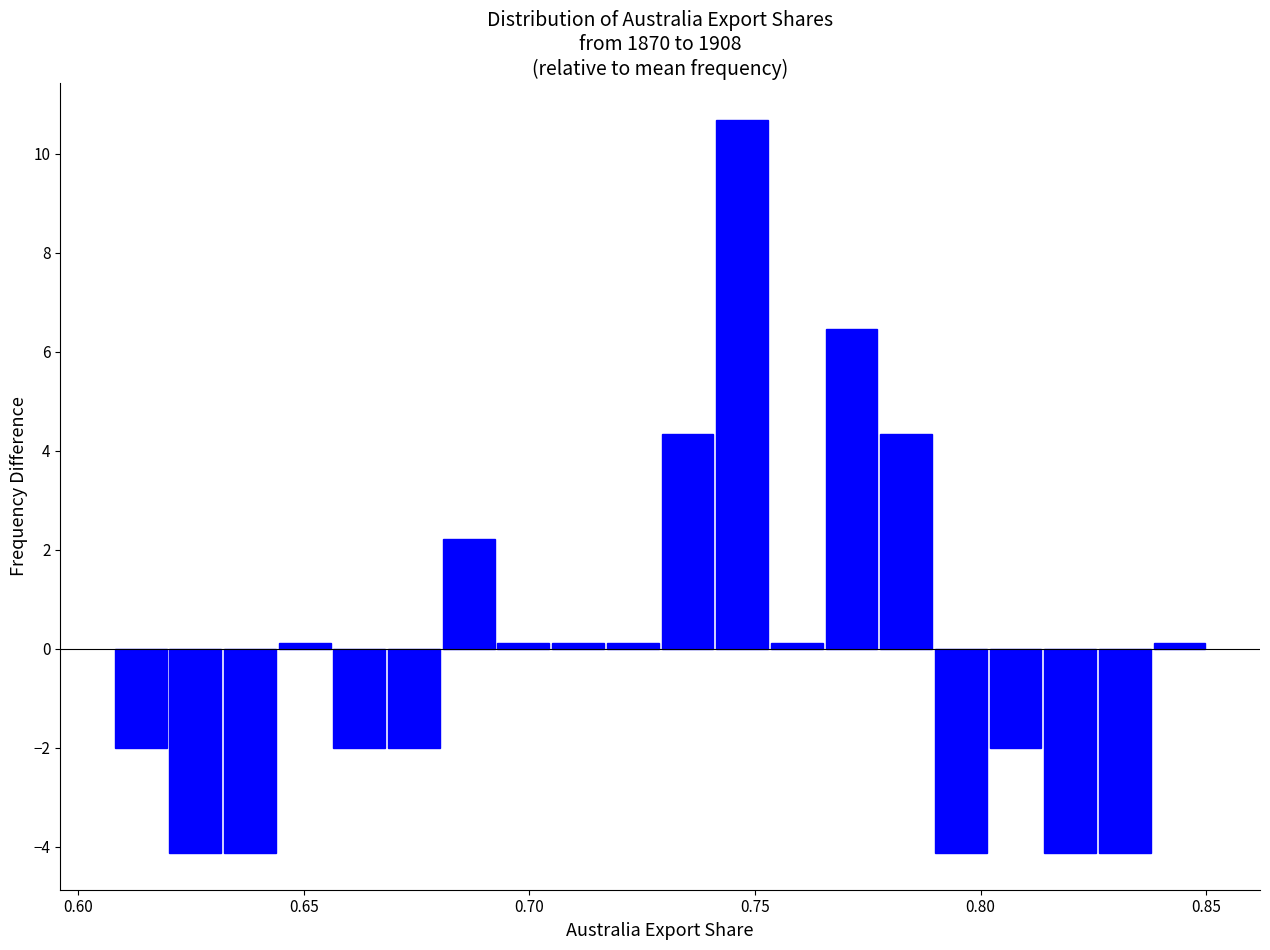

Around what value on the x-axis is the tallest bar? Give the approximate position of its centre, as read against the axis.

0.745